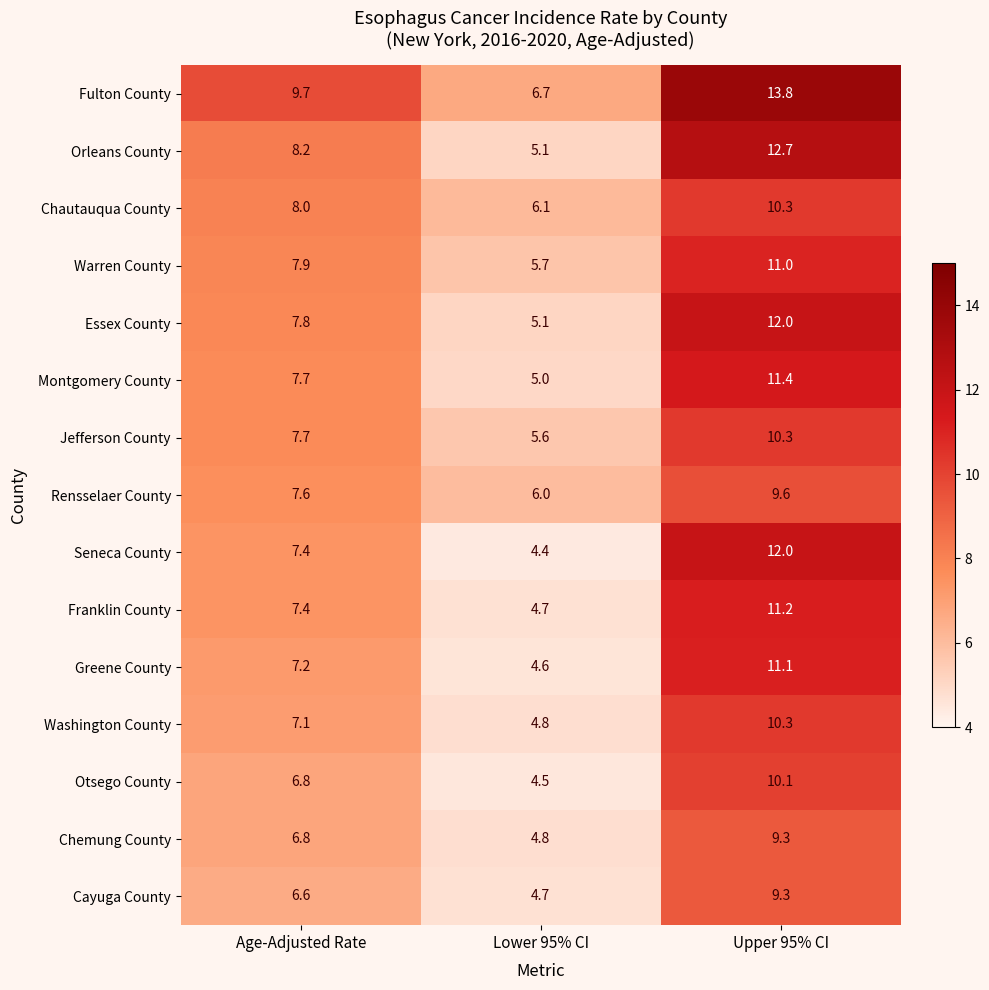

Which category has the highest value in the Washington County series?

Upper 95% CI